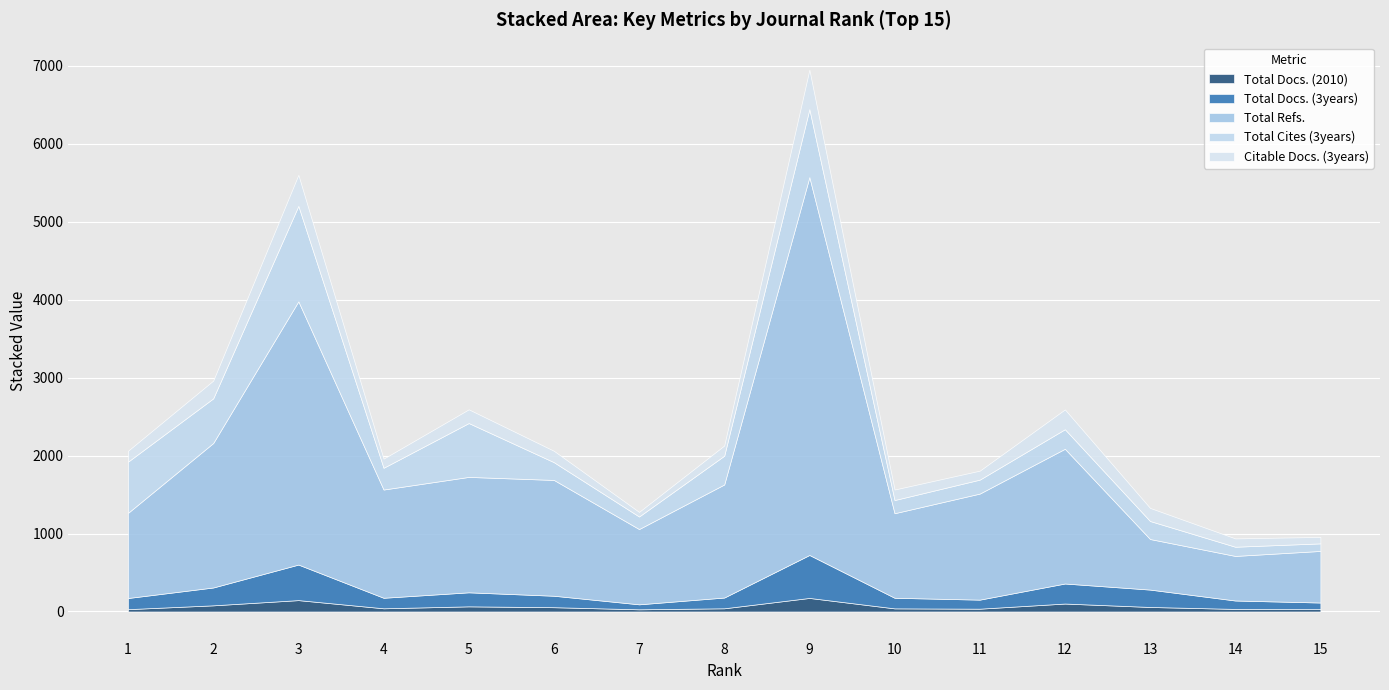

Rank the series at 2 from lowest to highest value.

Total Docs. (2010), Citable Docs. (3years), Total Docs. (3years), Total Cites (3years), Total Refs.